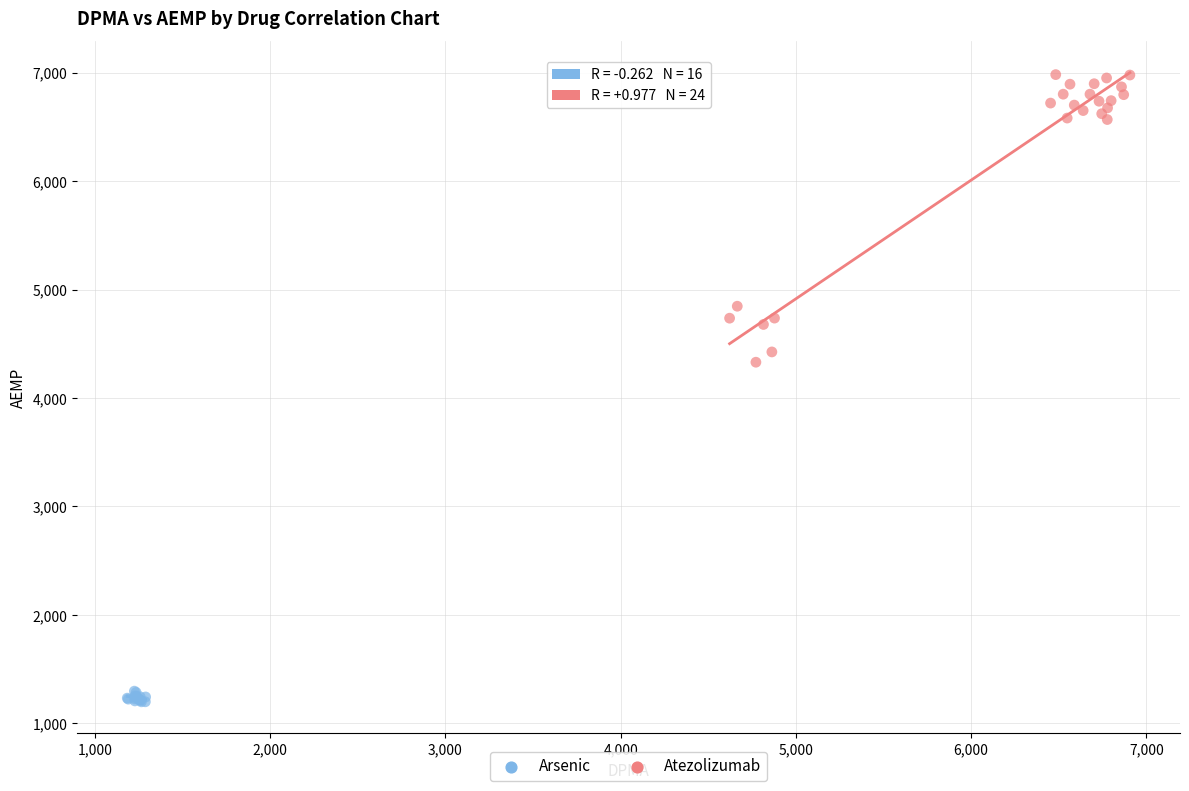

Which series contains the lowest Y value?

Arsenic